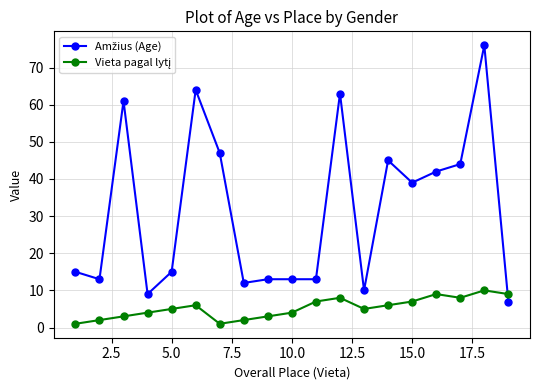

At how many categories does at least one series exceed 11?

16